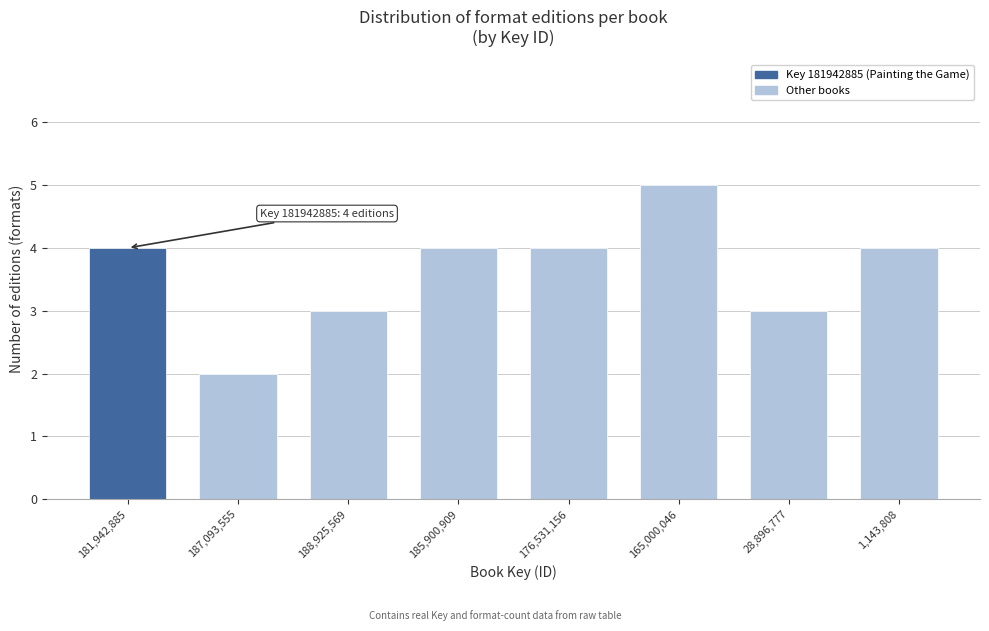

Reading right to left, list all the values displayed in this chart.

1,143,808=4	28,896,777=3	165,000,046=5	176,531,156=4	185,900,909=4	188,925,569=3	187,093,555=2	181,942,885=4